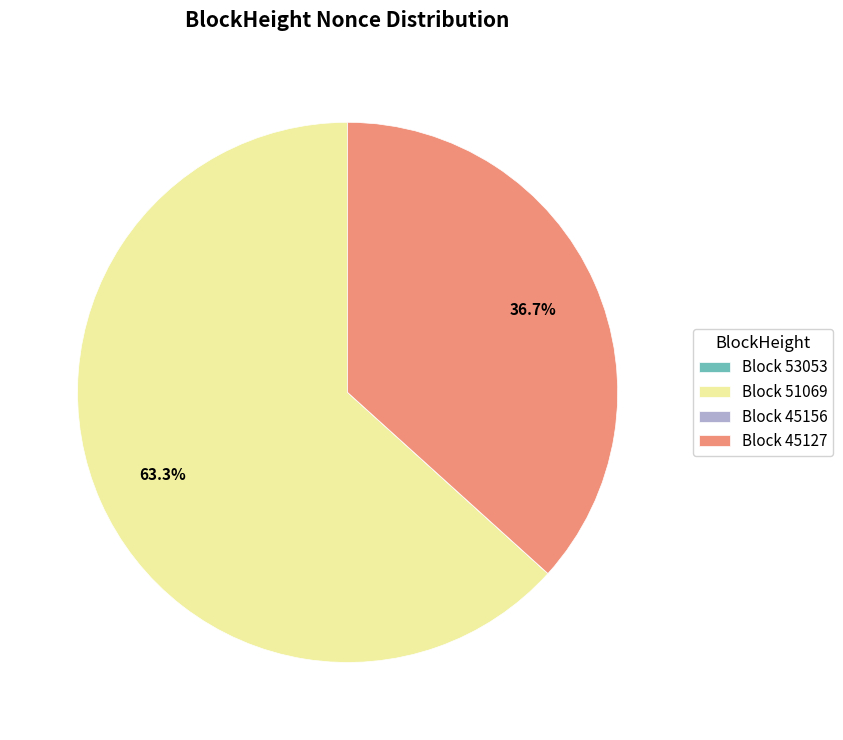

Which category has the biggest portion of the pie?

Block 51069